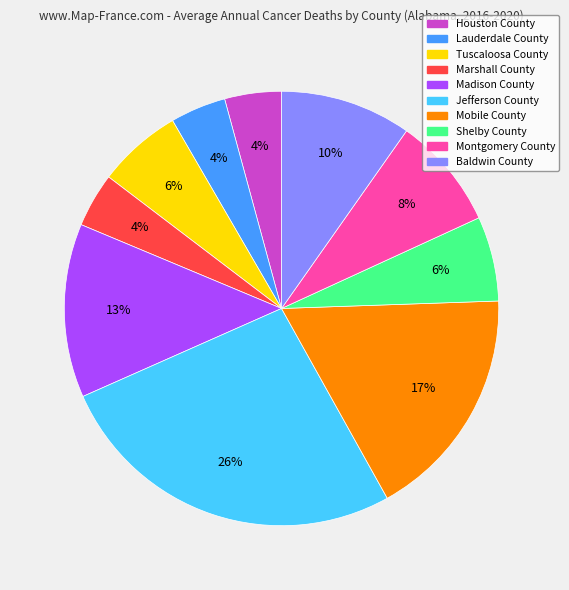

How many segments does this pie chart have?

10